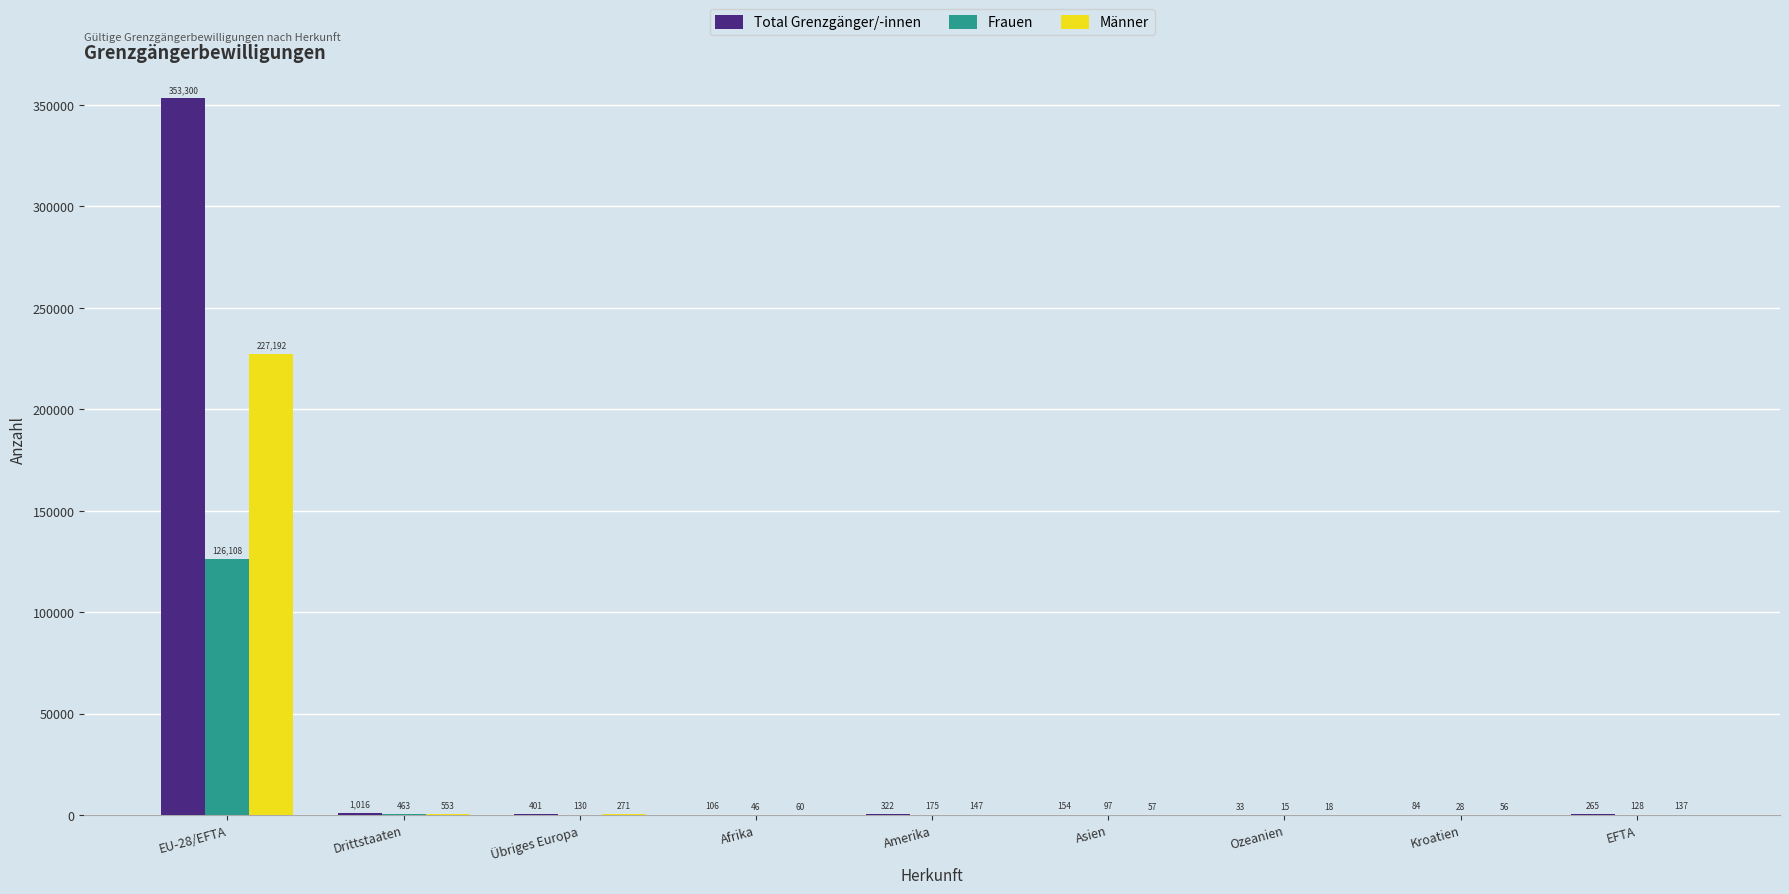

Is it true that Frauen equals 130 at Übriges Europa?

True